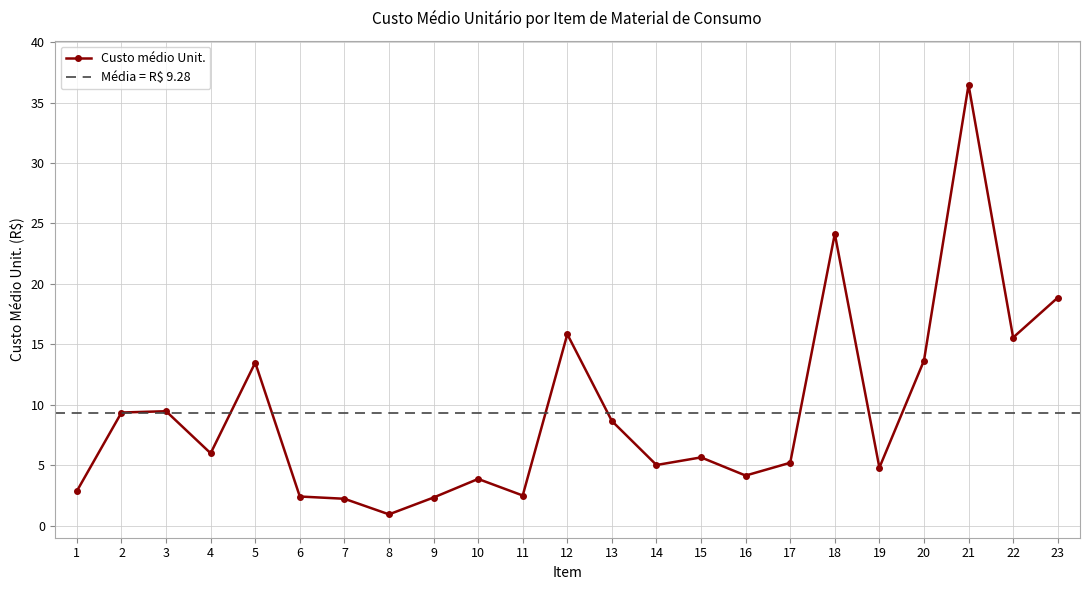

How many points are higher than both their immediate neighbors (excluding endpoints)?

7